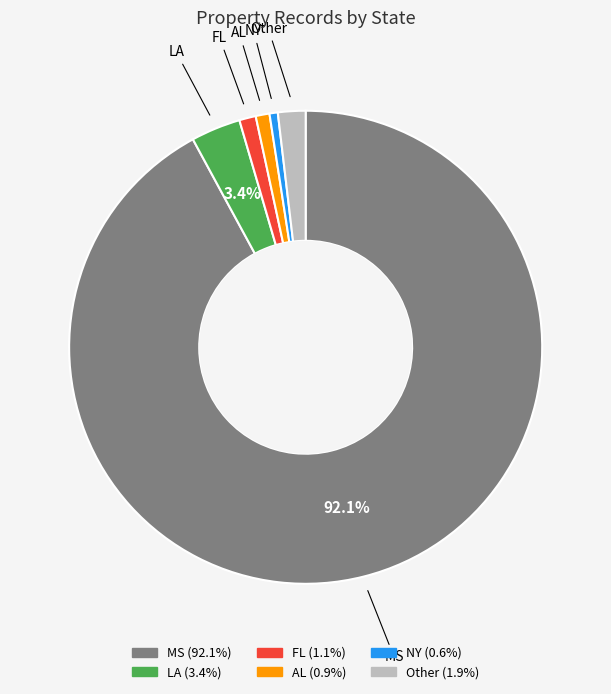

Approximately how many times larger is the value at MS compared to AL?

97.8